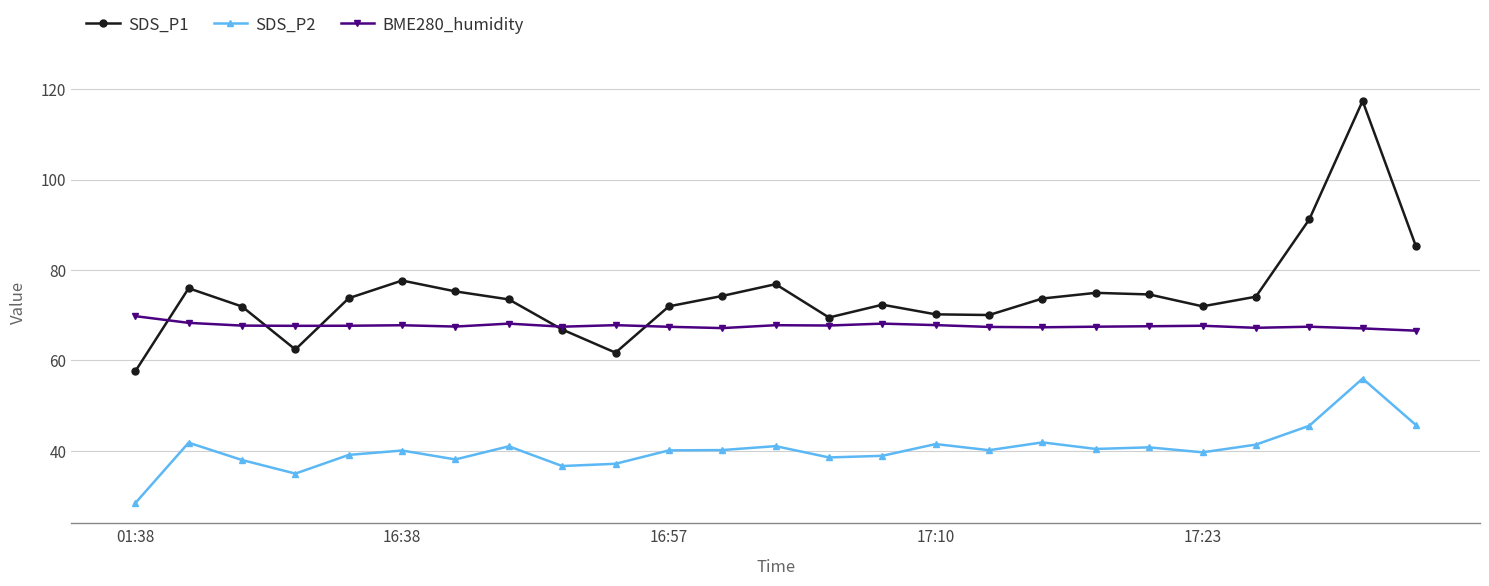

Which series has the largest total across all categories?

SDS_P1